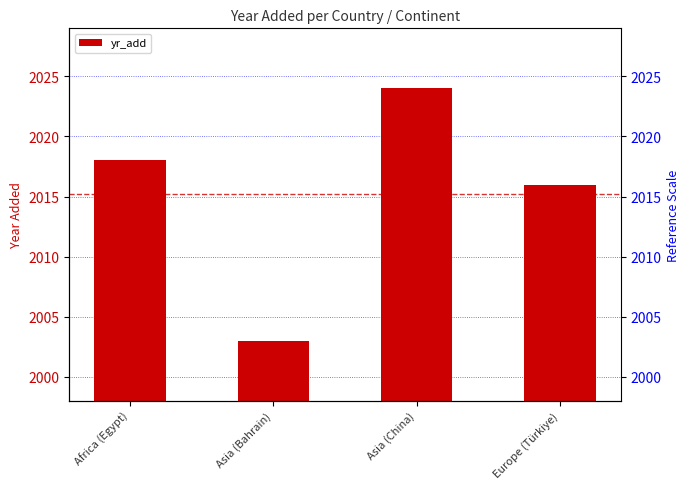

Are the bars horizontal?

No